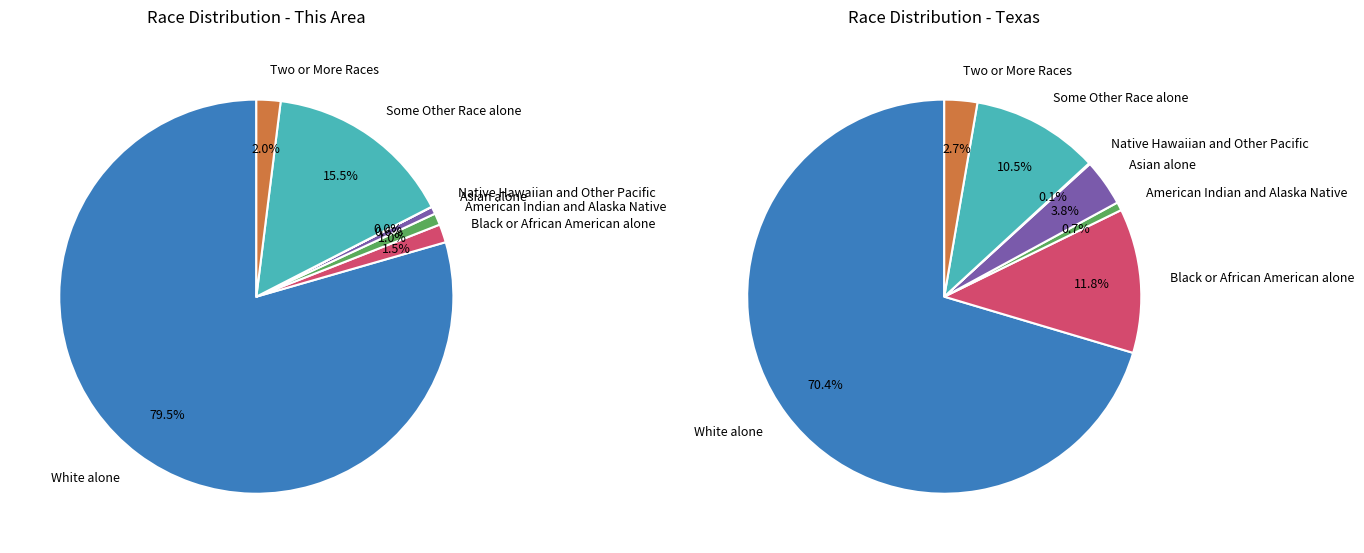

Count the number of slices in the pie.

7